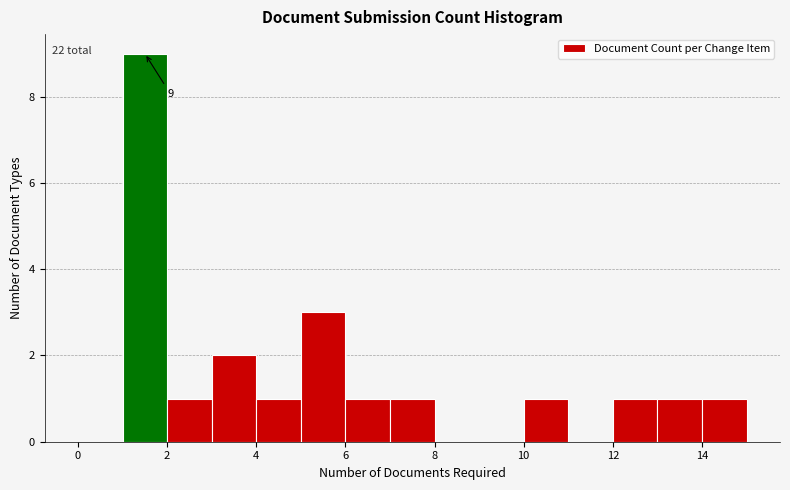

Which range on the x-axis has the tallest bar?

1 to 2